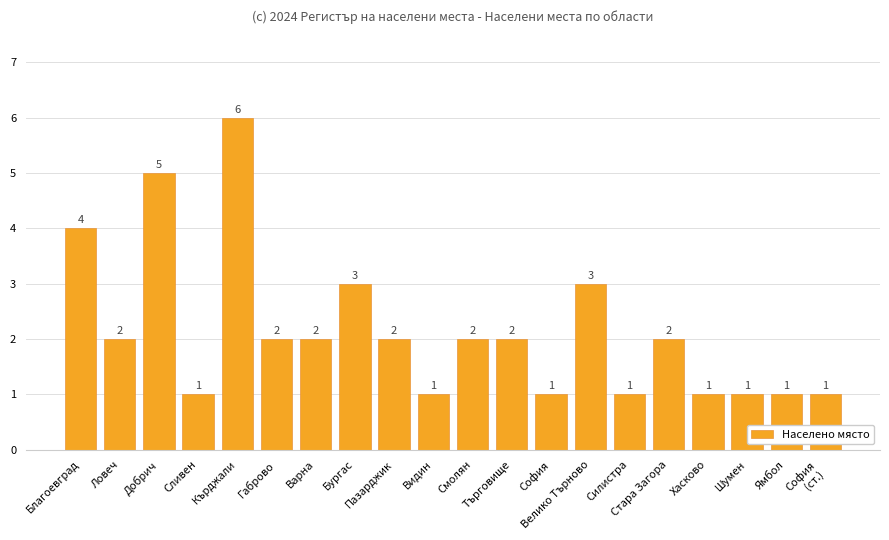

The chart shows a value of 2 at Смолян. True or false?

True